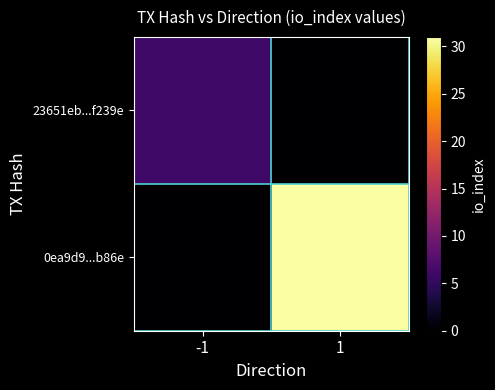

Which has a higher value, 1 or -1?

-1